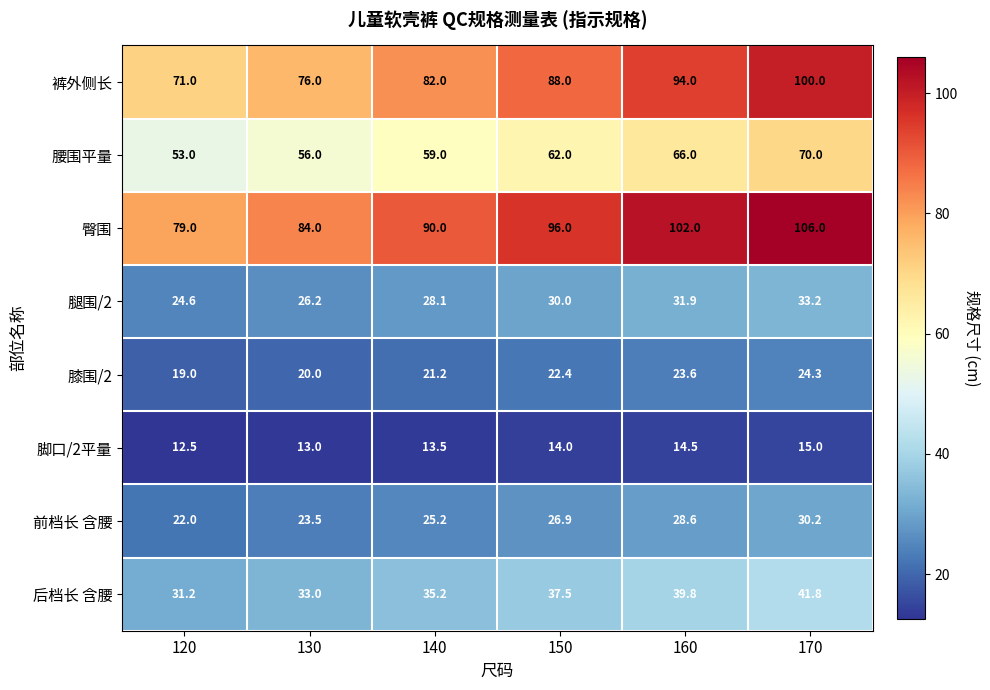

Between 130 and 170, which series saw the biggest shift?

裤外侧长